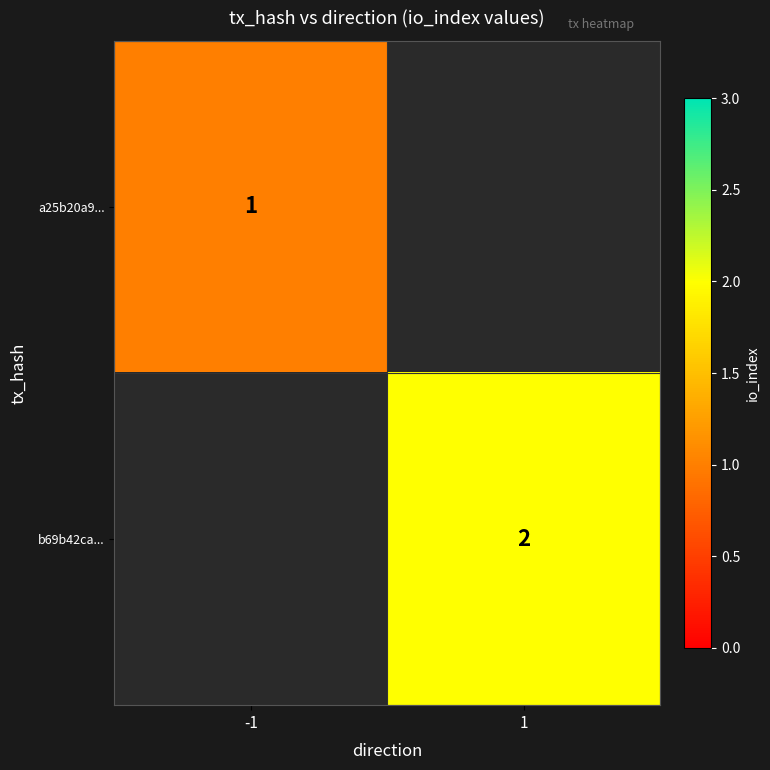

Is it true that a25b20a9... equals 1 at -1?

True